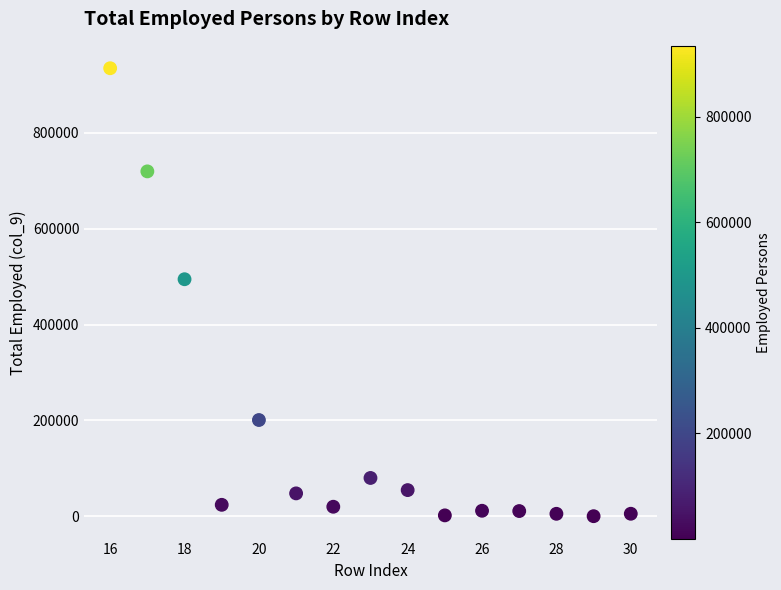

What Y value in the scatter plot is closest to 467329?

494391